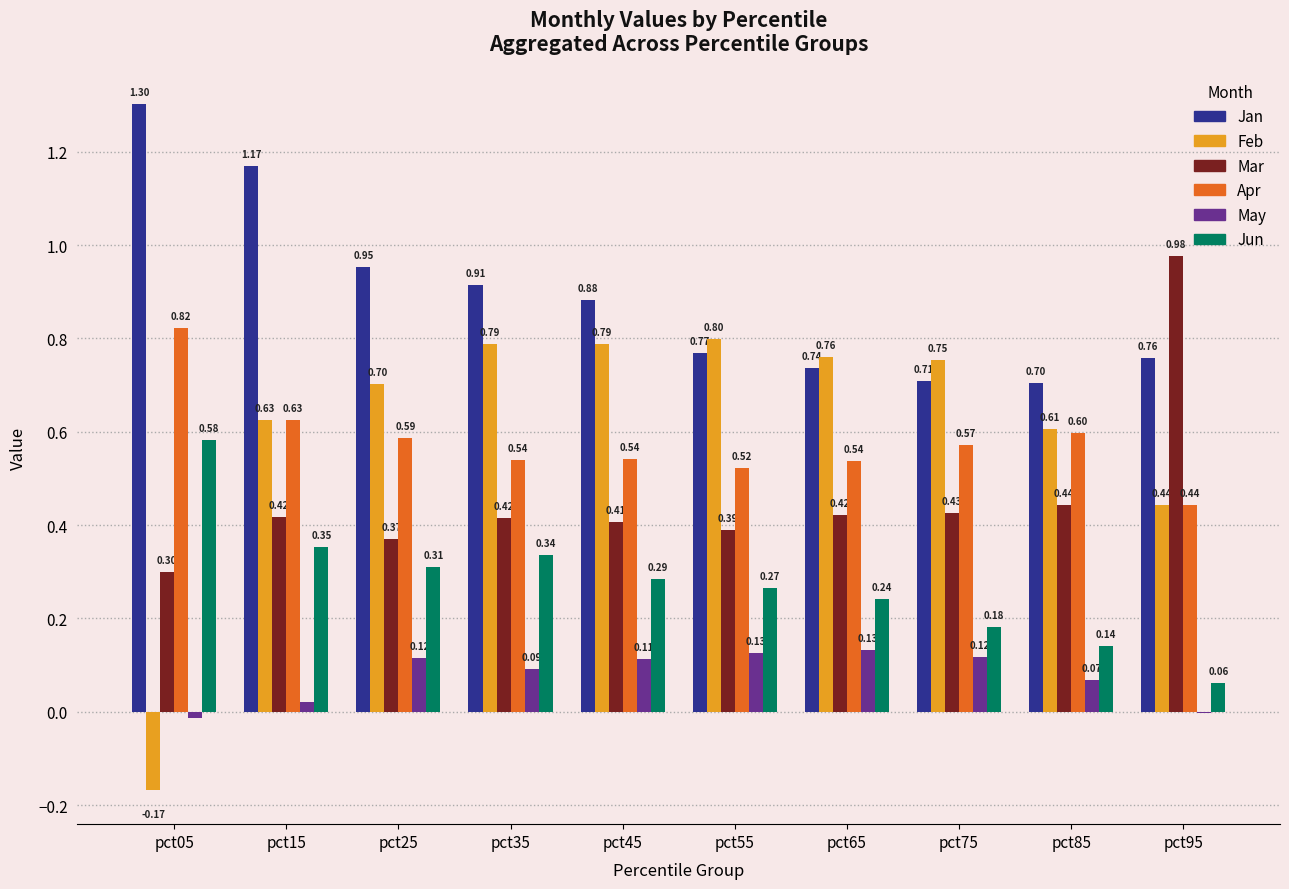

What is the highest value of the Feb series?

0.8